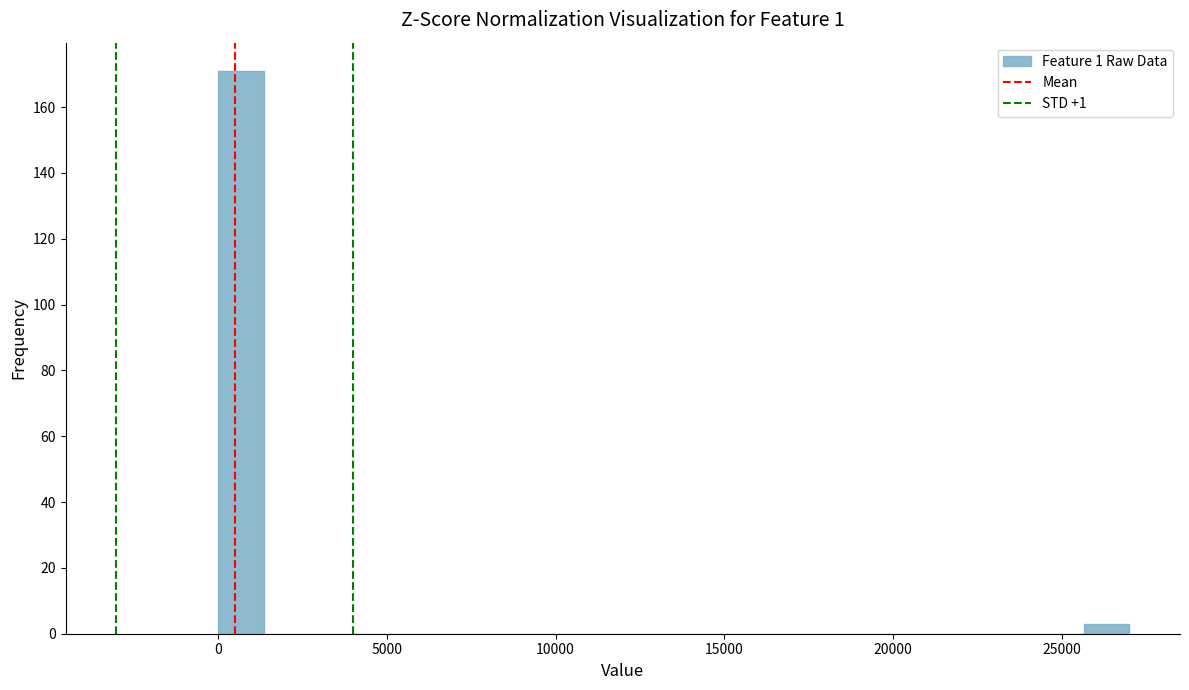

Around what value on the x-axis is the tallest bar? Give the approximate position of its centre, as read against the axis.

500